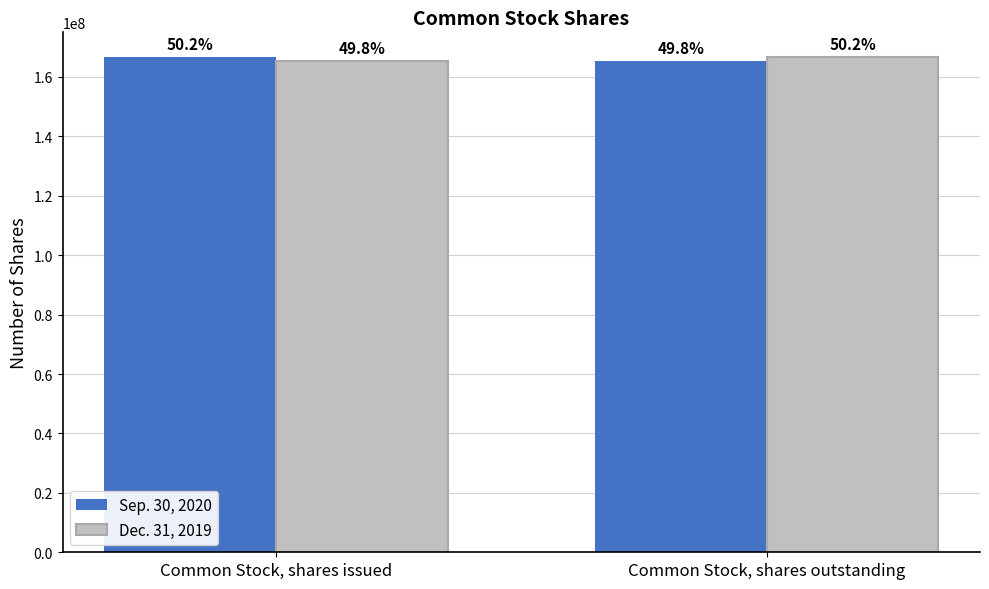

Where is Sep. 30, 2020 nearest to the value 165946500?

Common Stock, shares issued